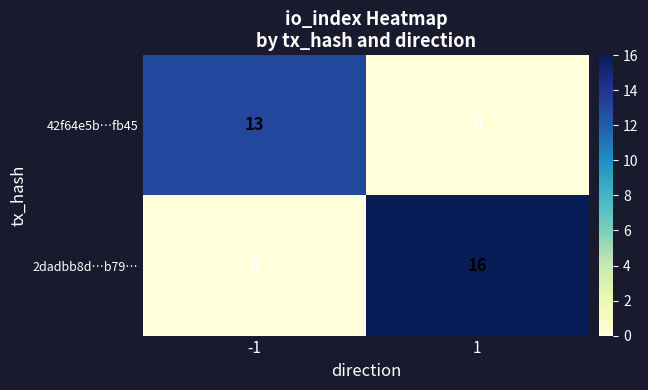

Is it true that 2dadbb8d…b79… equals 16 at 1?

True